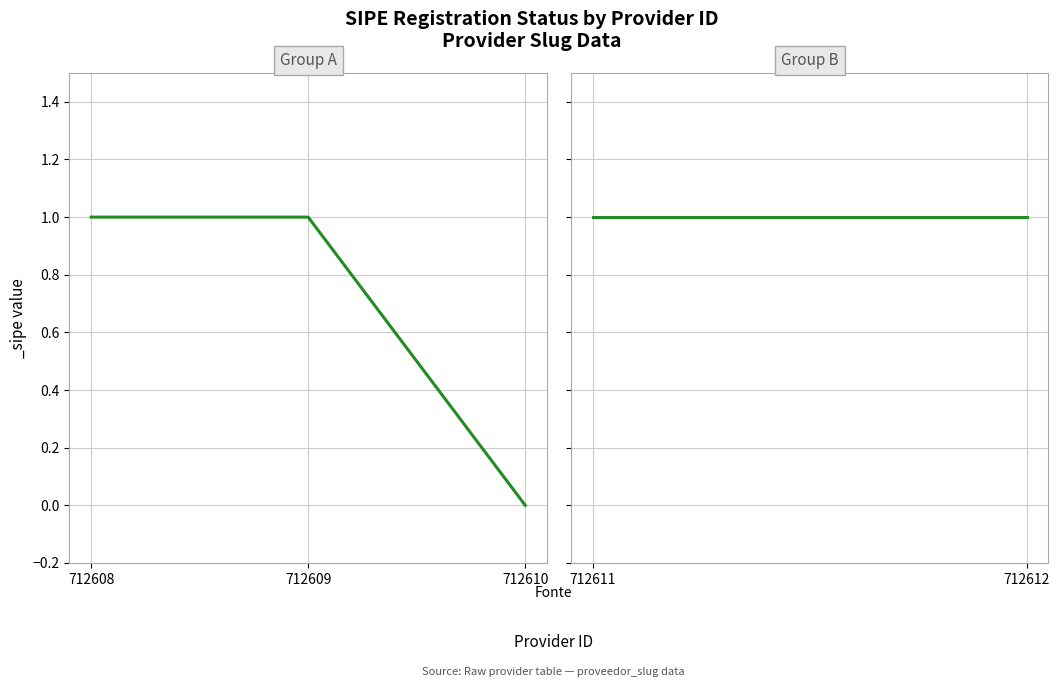

The chart shows a value of 2 at 712608. True or false?

False